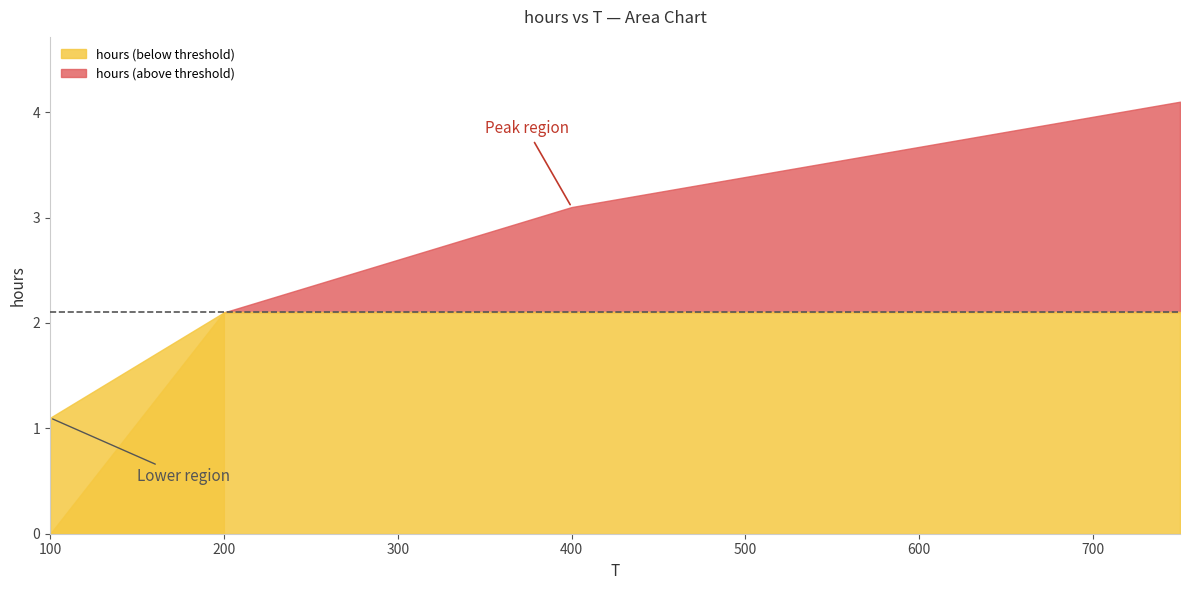

Does the chart have visible grid lines?

No